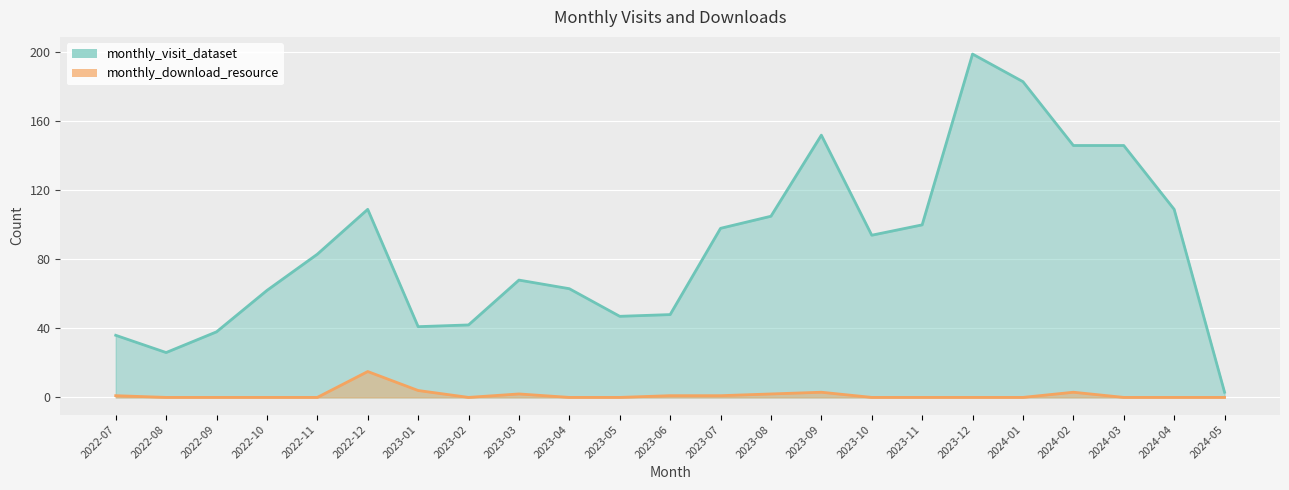

At 2022-08, list the series in order from smallest to largest.

monthly_download_resource, monthly_visit_dataset